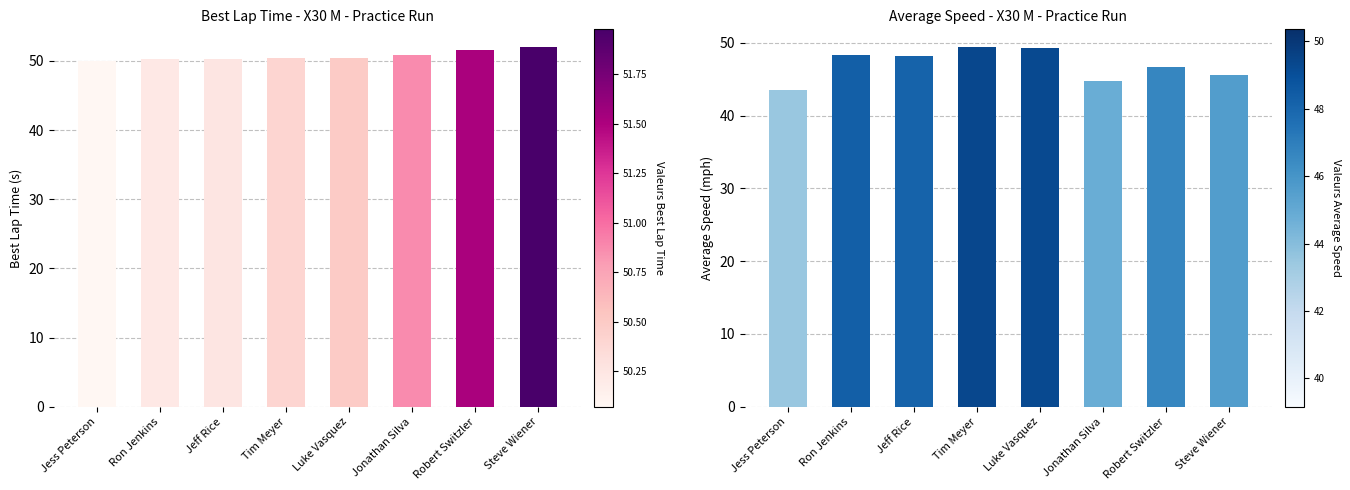

The Average Speed series shows 43.5 at Jess Peterson. True or false?

True